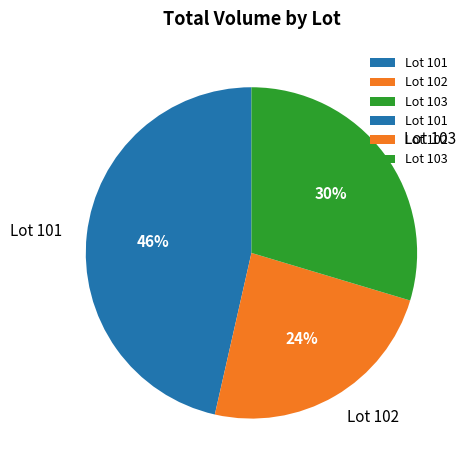

Approximately how many times larger is the value at Lot 102 compared to Lot 101?

0.5